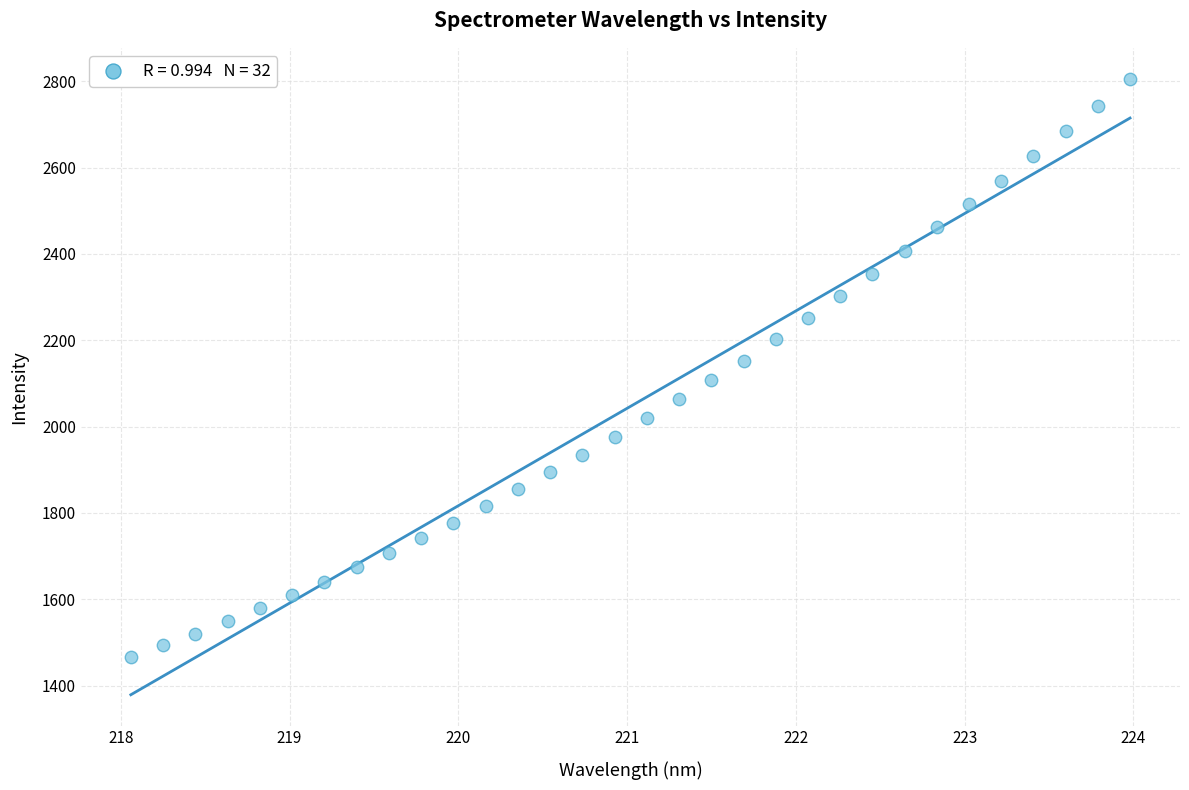

What is the range of X values (max minus min)?

5.9